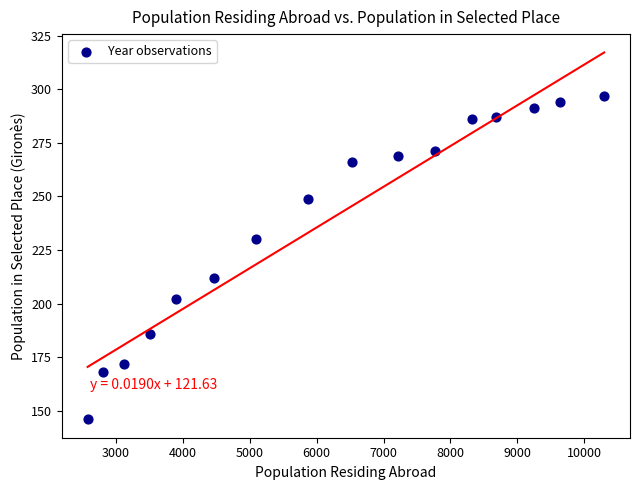

What is the range of X values (max minus min)?

7726